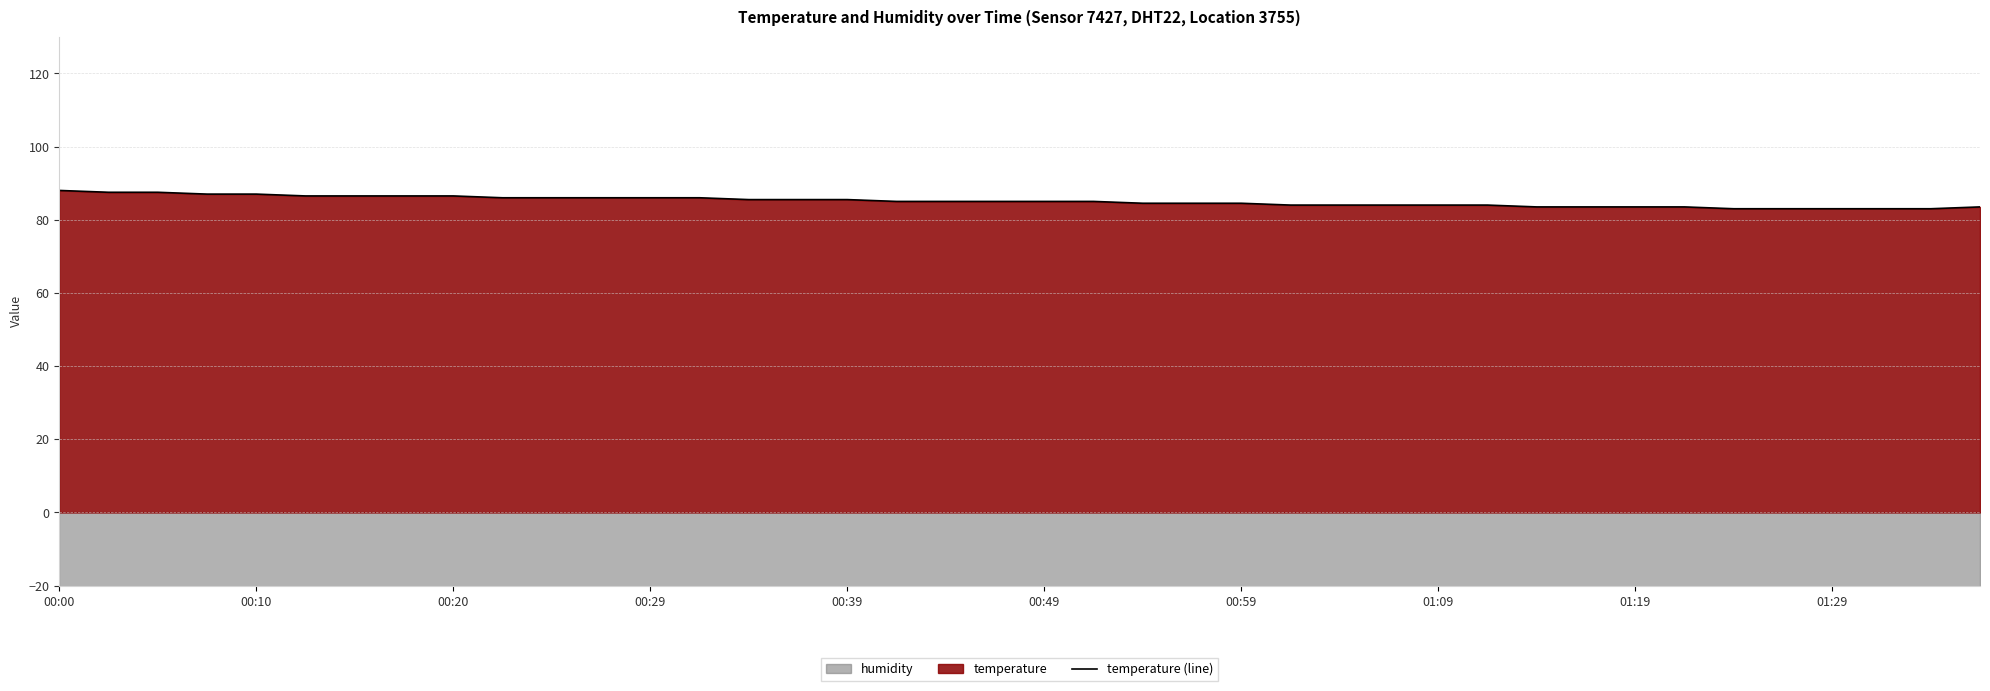

Does the chart have visible grid lines?

Yes